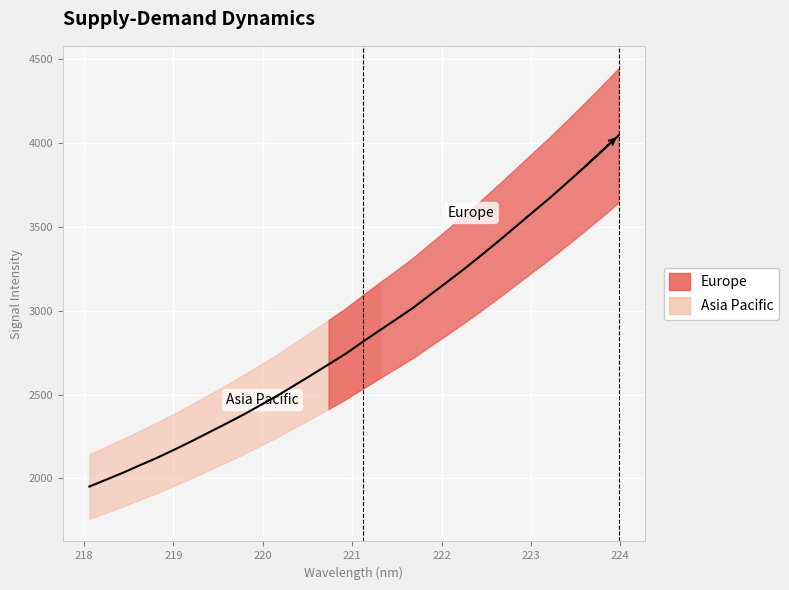

What position from the right is 219.9712?

22